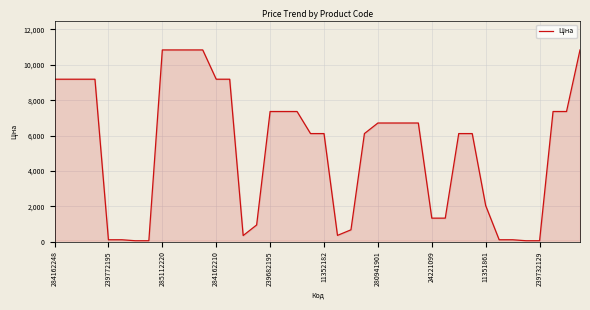

What is the greatest value displayed?

10840.1